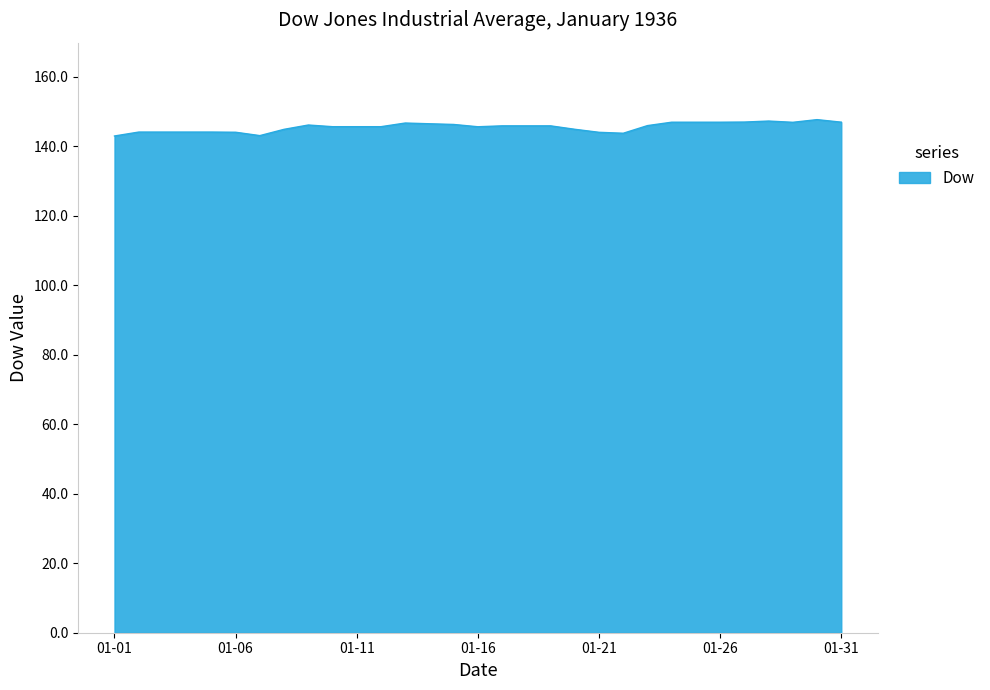

What is the smallest value displayed?

143.0